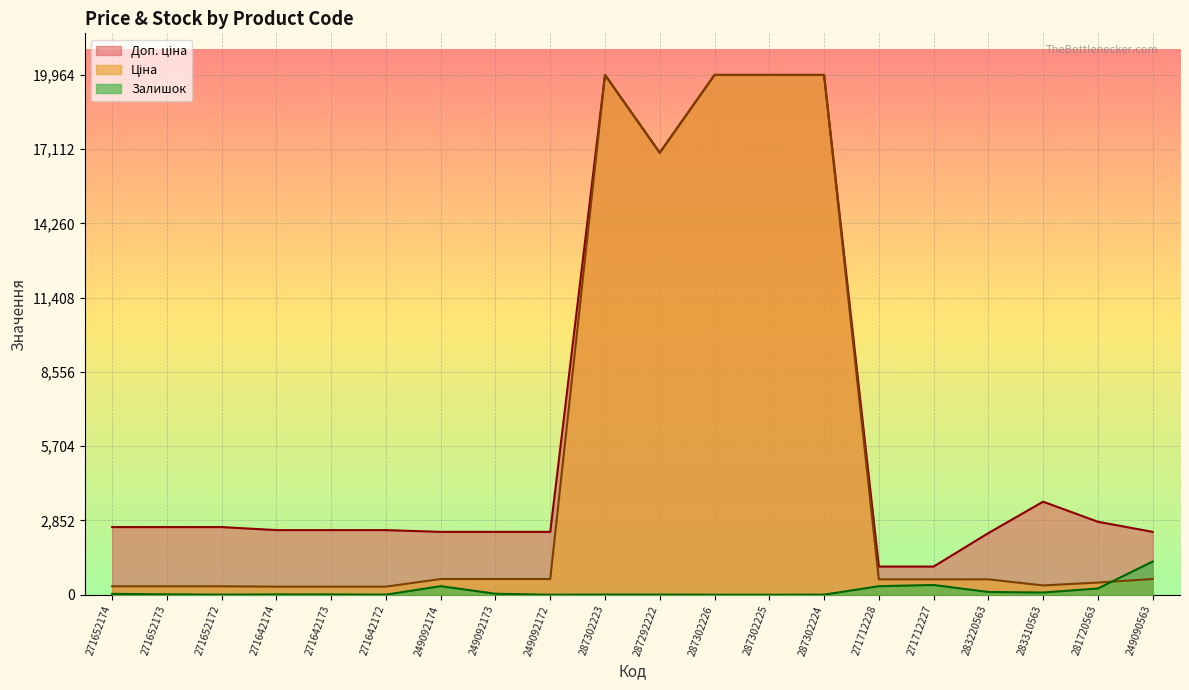

At which category does Доп. ціна reach its first local valley?

287292222